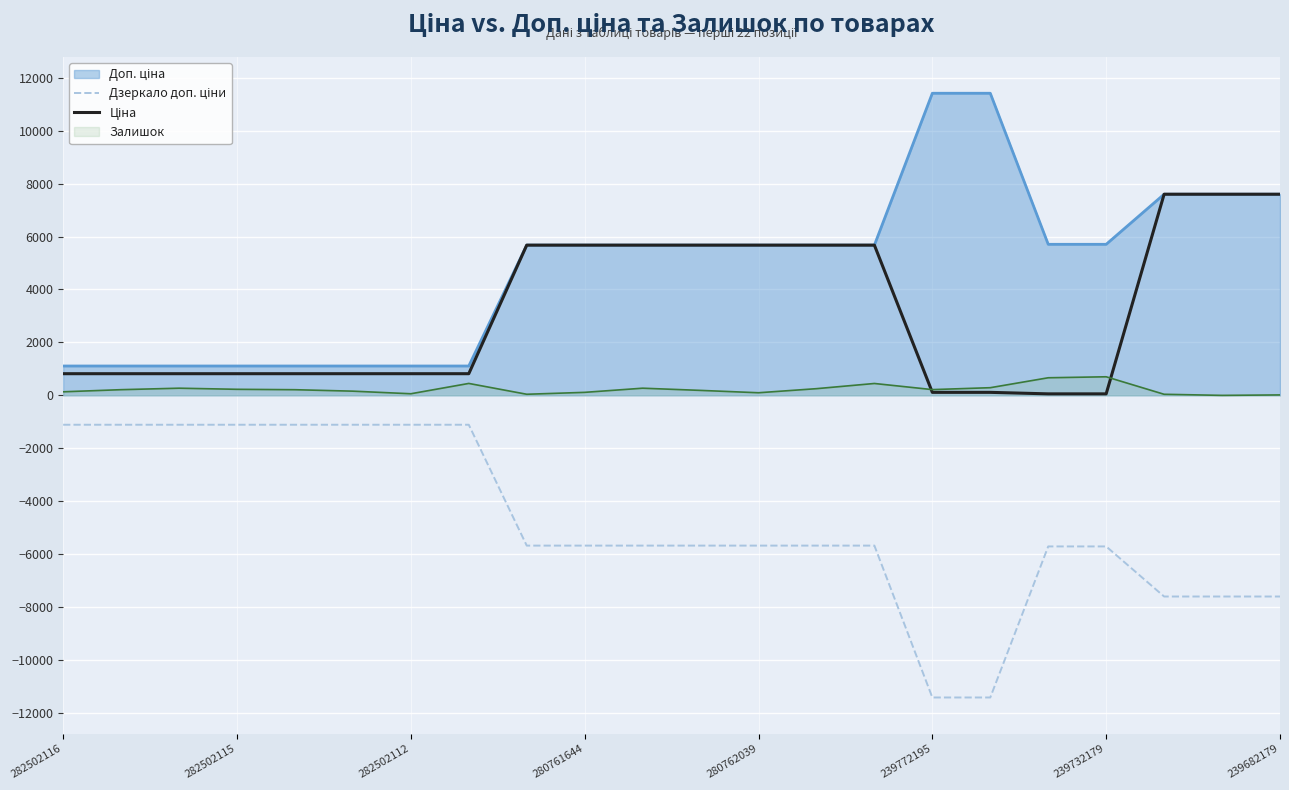

What position from the right is 239772195?

7